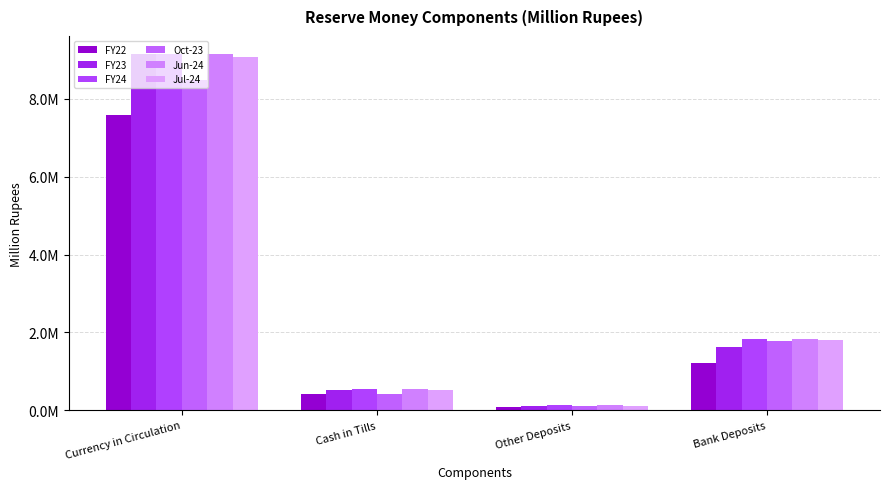

Which has a higher value, Currency in Circulation or Bank Deposits?

Currency in Circulation